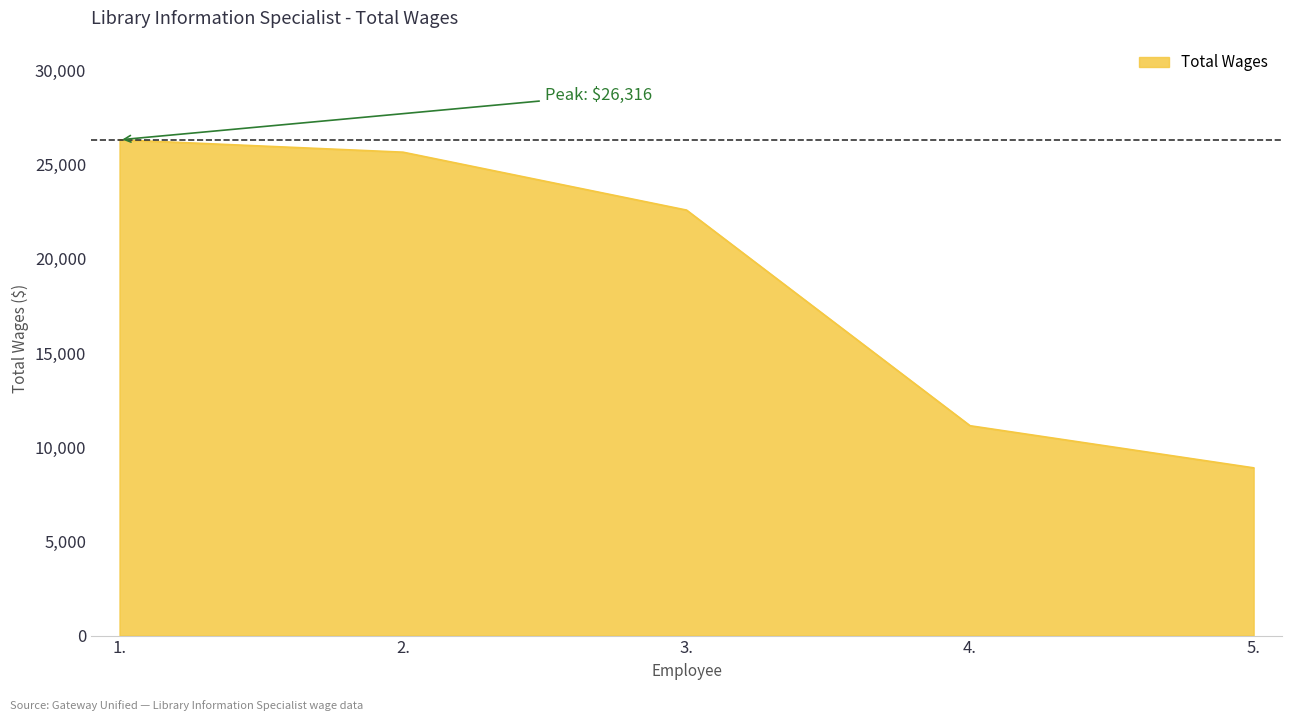

Reading right to left, extract all data points from this chart.

5.=8904	4.=11139	3.=22586	2.=25660	1.=26316